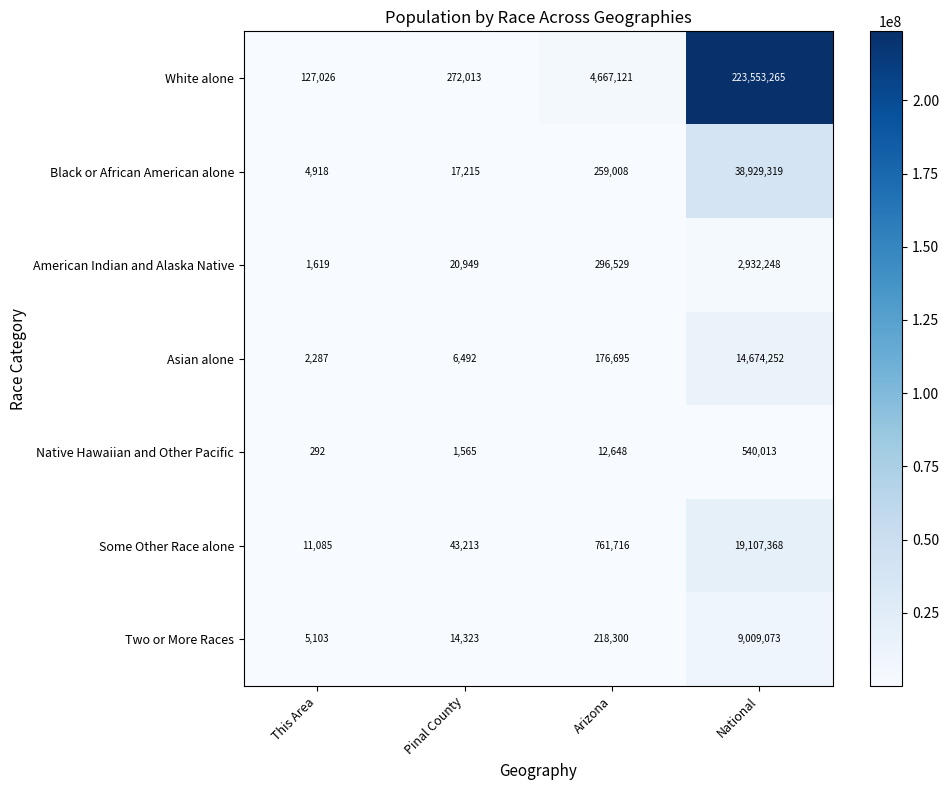

Read the Black or African American alone value at This Area, to the nearest 10.

4920